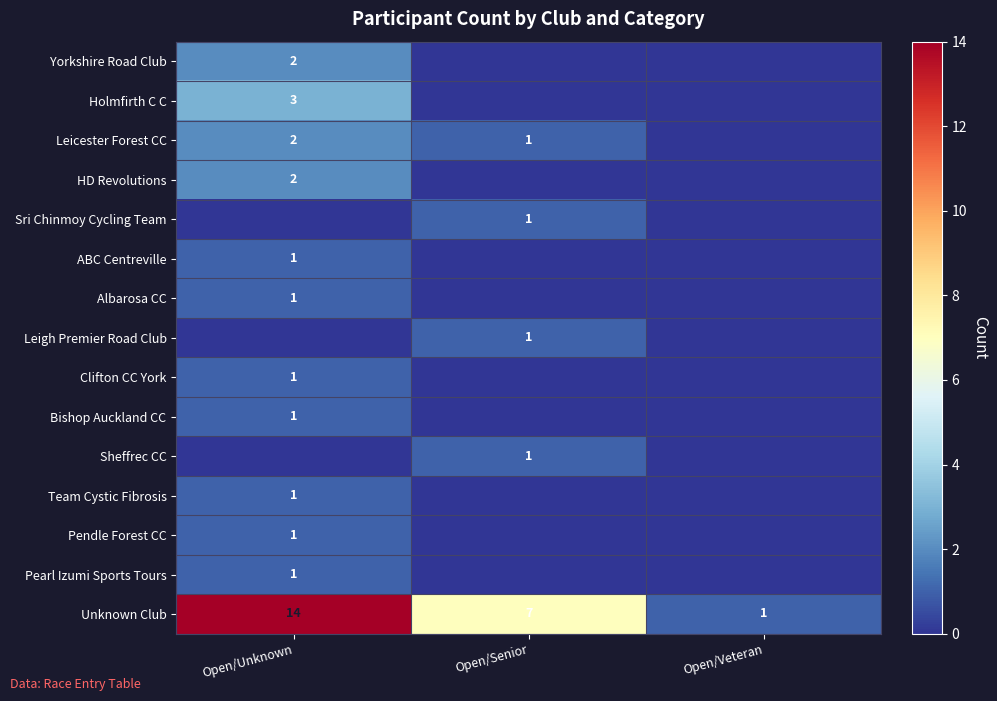

True or false: Leicester Forest CC has a value of 2 at Open/Unknown.

True